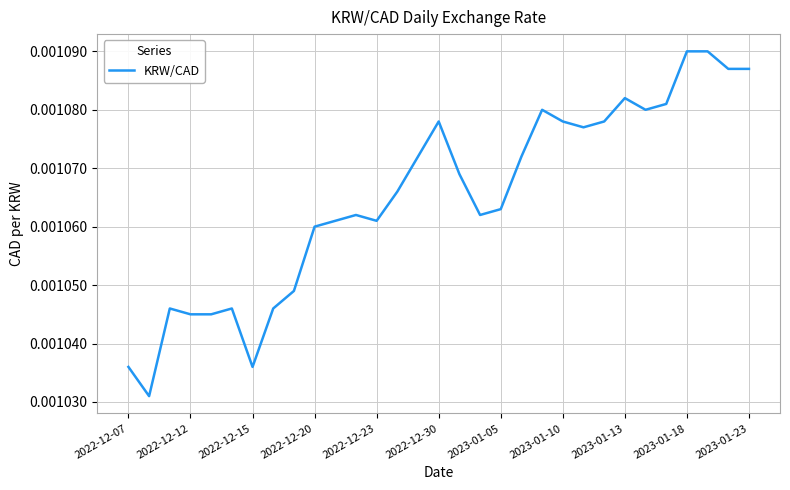

Count the number of data series in this chart.

1